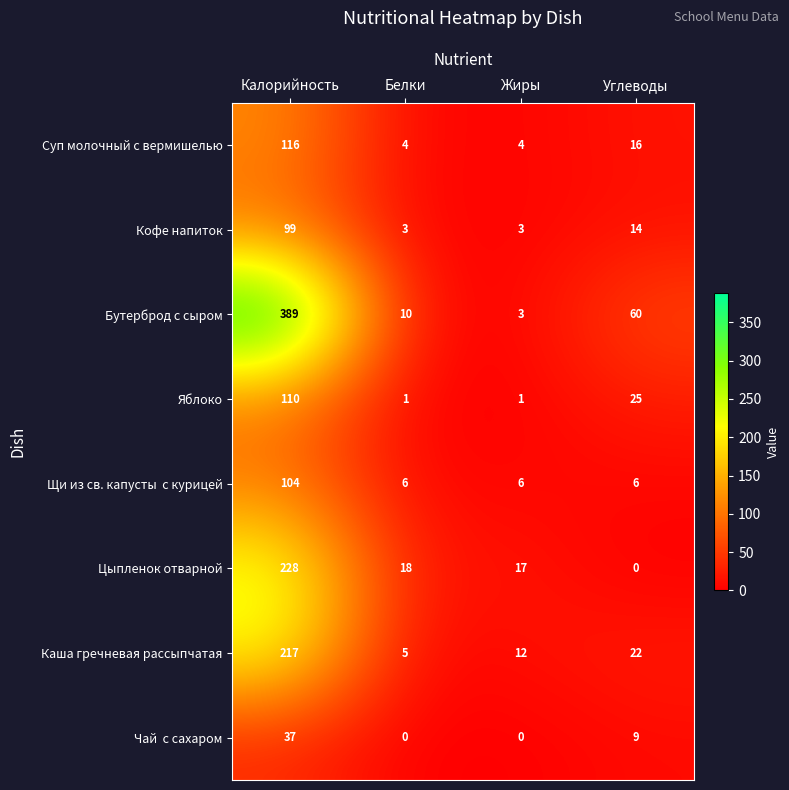

Between Калорийность and Белки, which series saw the biggest shift?

Бутерброд с сыром